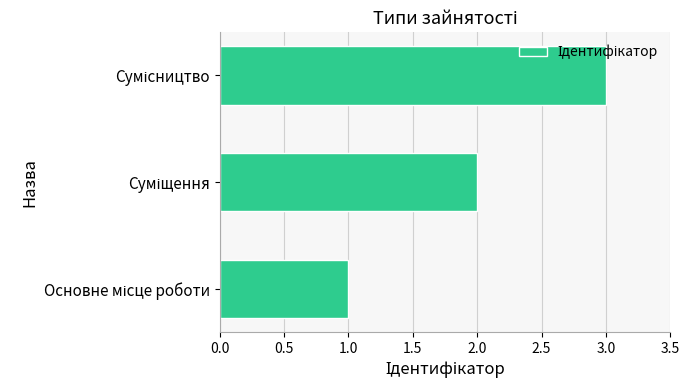

How many bars are there in total?

3